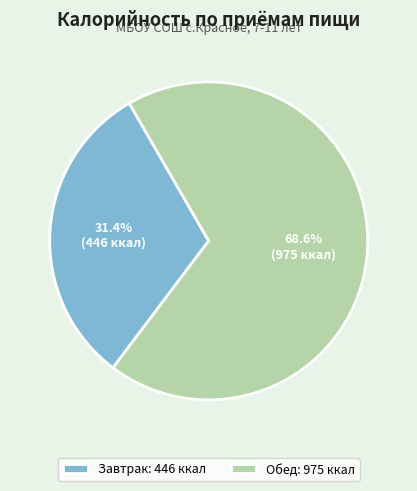

What percentage is NOT represented by Завтрак?

68.6%